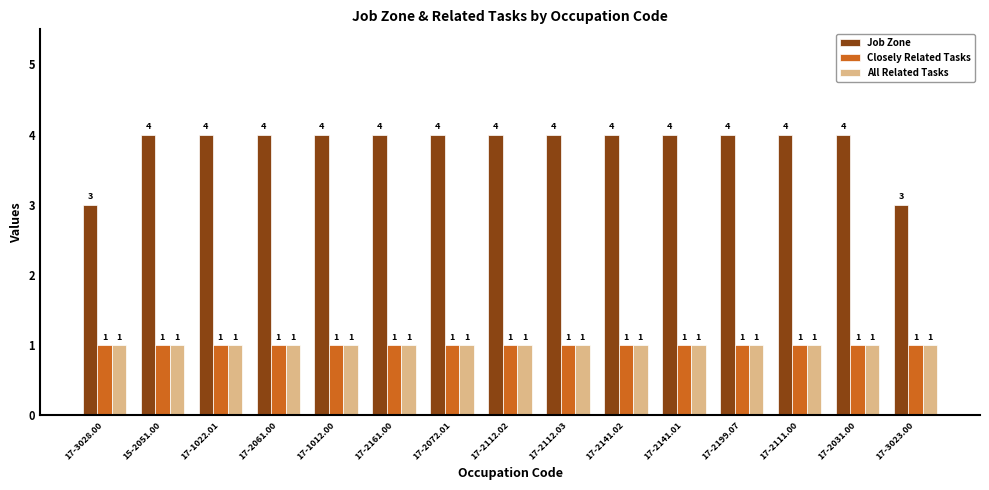

What is the sum of all All Related Tasks values?

15